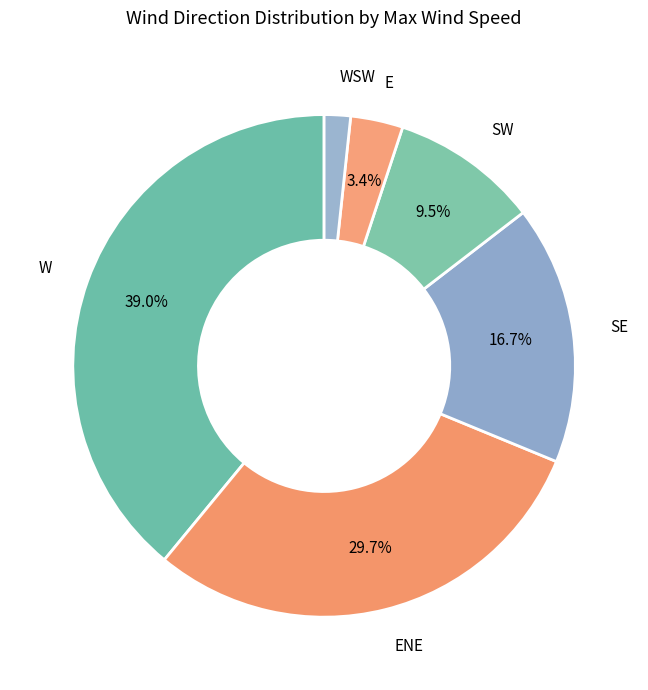

Count the number of slices in the pie.

6